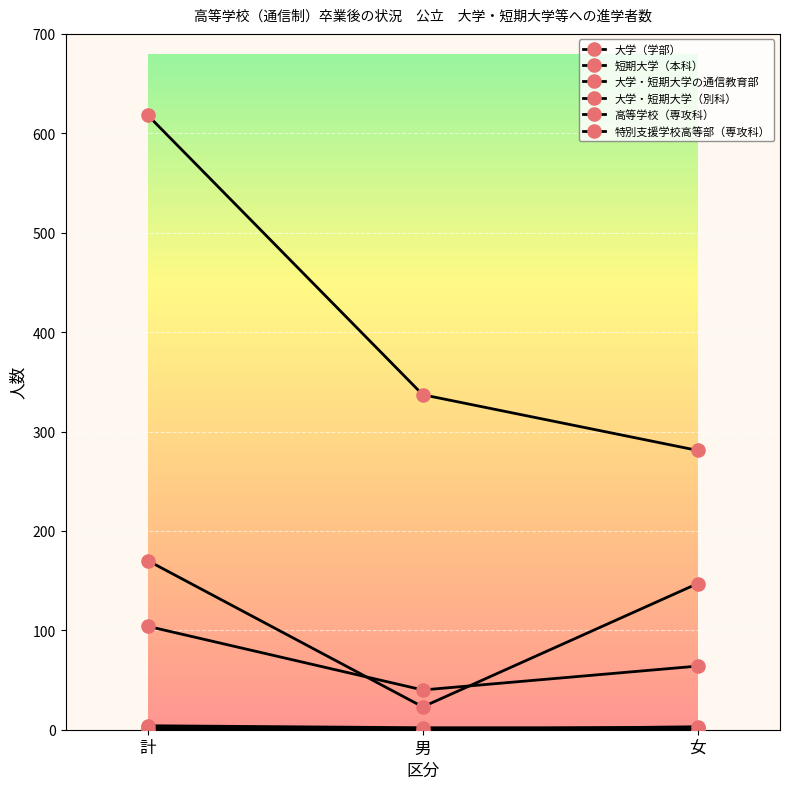

Reading left to right, list all the values displayed in this chart.

大学（学部）: 618	337	281
短期大学（本科）: 170	23	147
大学・短期大学の通信教育部: 104	40	64
大学・短期大学（別科）: 4	2	2
高等学校（専攻科）: 3	0	3
特別支援学校高等部（専攻科）: 1	1	0